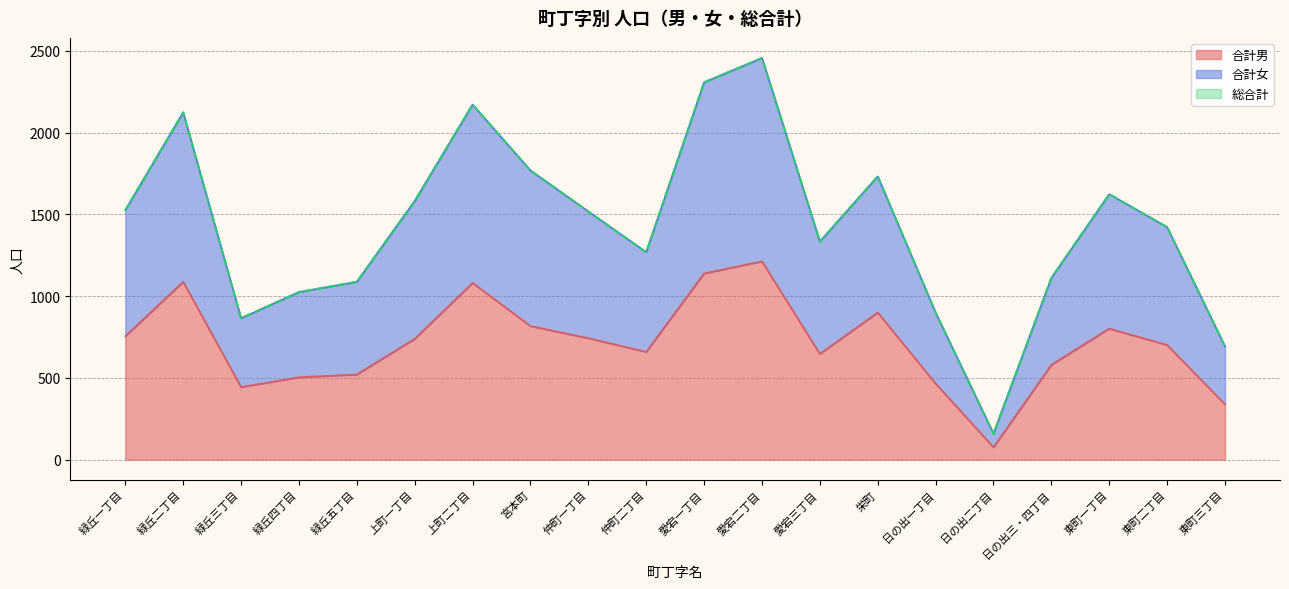

Count the number of categories in the chart.

20